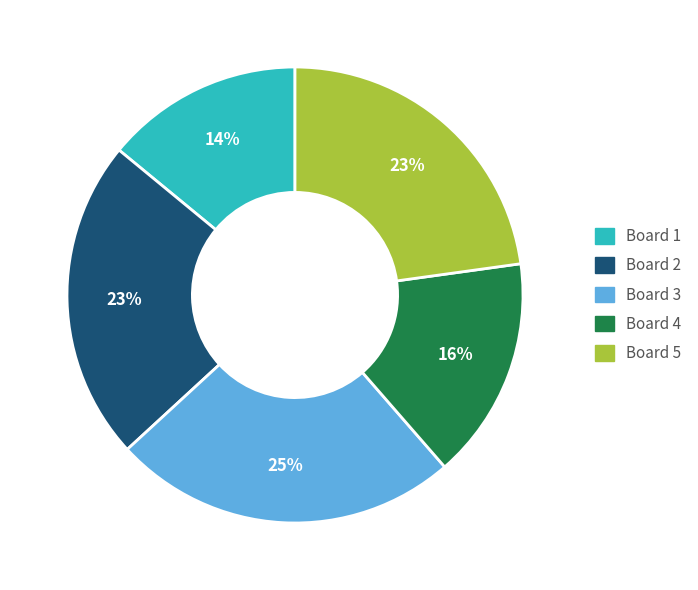

To the nearest percent, what is the average slice percentage?

20%